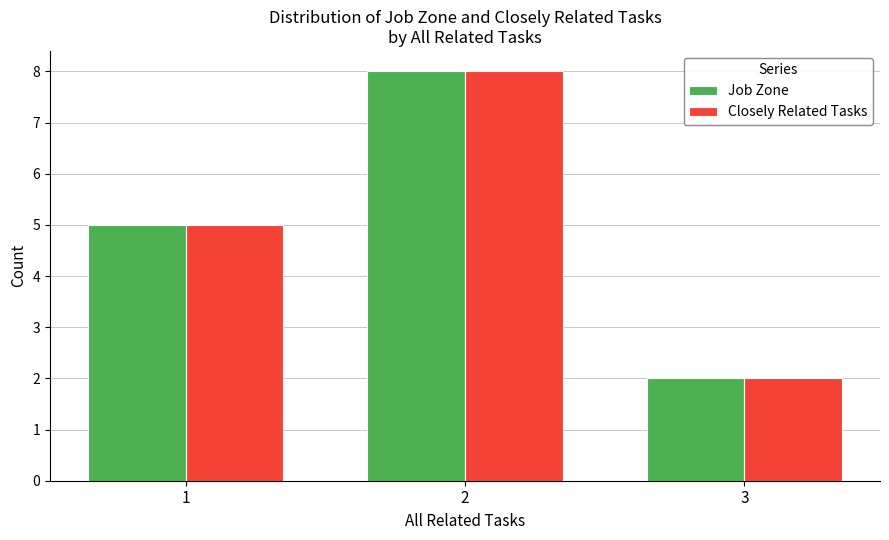

Is the value of Closely Related Tasks at 3 greater than the value of Job Zone at 1?

No